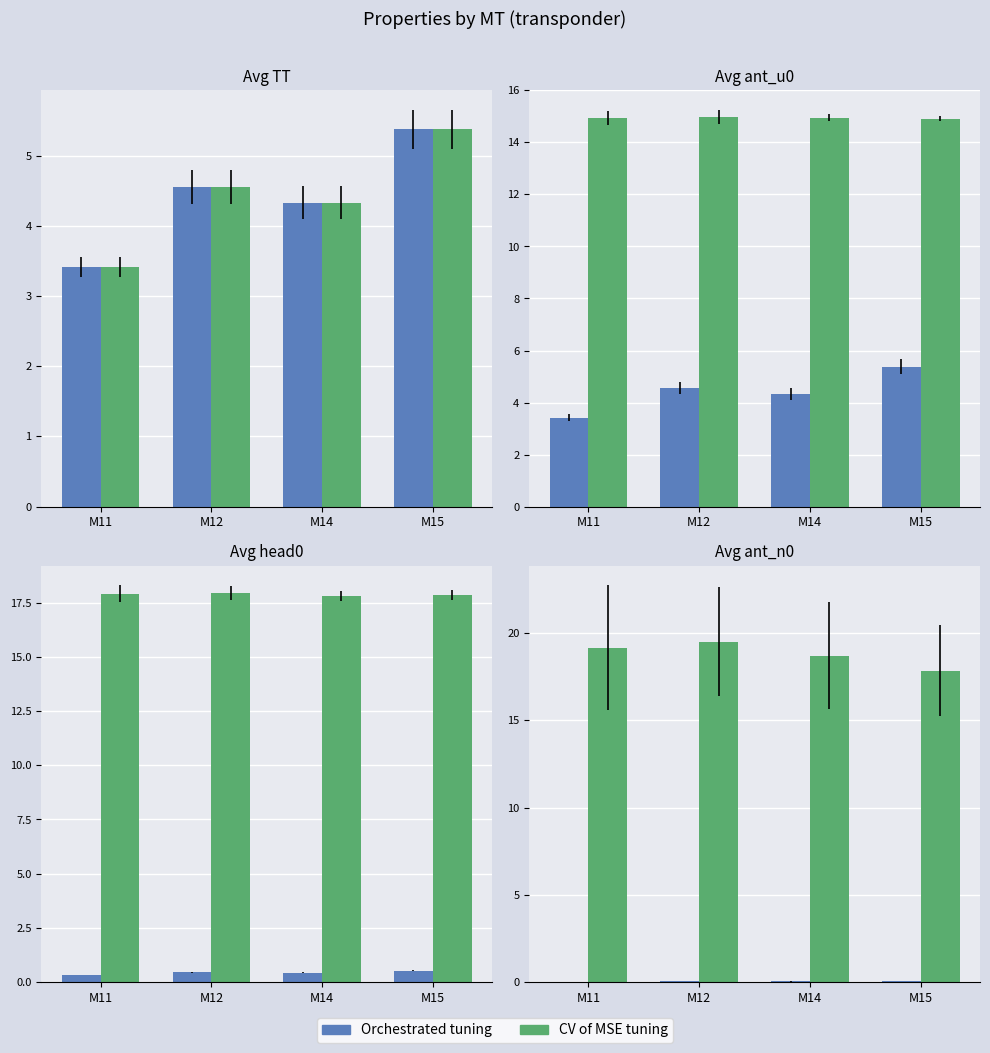

At which category does the chart reach its minimum across all series?

M11